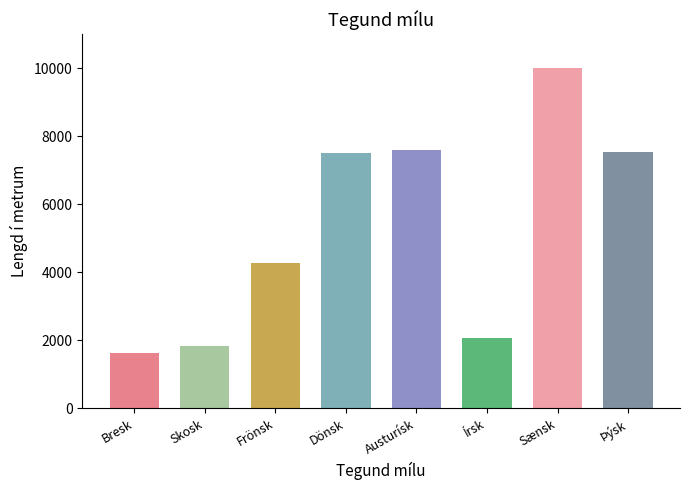

Which category has the highest value across all series?

Sænsk